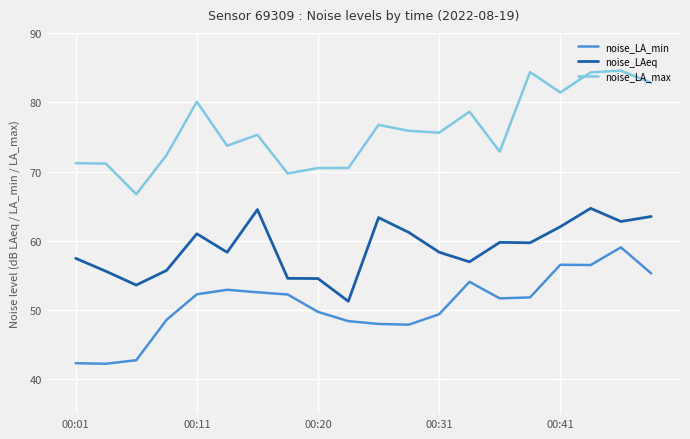

True or false: noise_LA_max and noise_LA_min cross at least once.

False